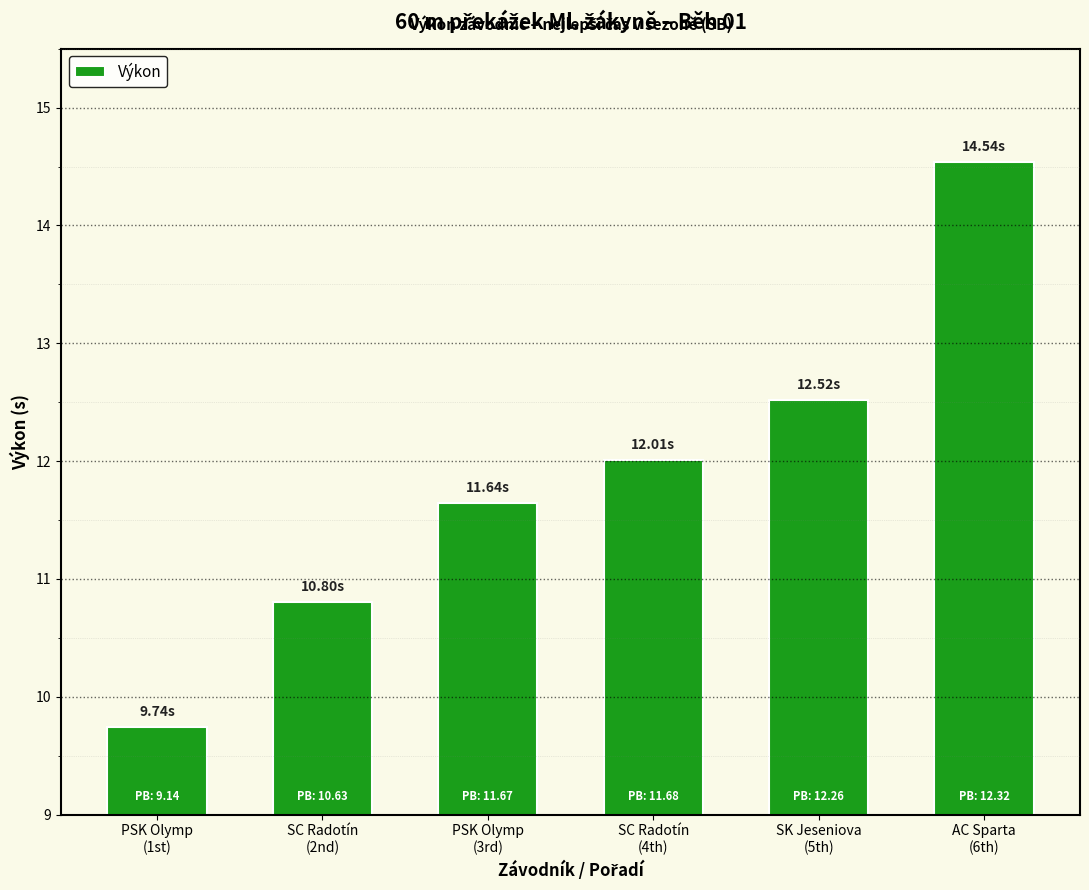

List the labels in order of value, largest first.

AC Sparta
(6th), SK Jeseniova
(5th), SC Radotín
(4th), PSK Olymp
(3rd), SC Radotín
(2nd), PSK Olymp
(1st)